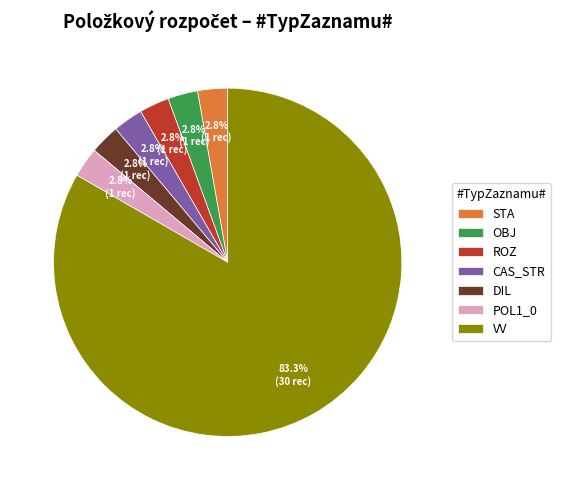

The VV slice represents 83% of the pie. True or false?

True